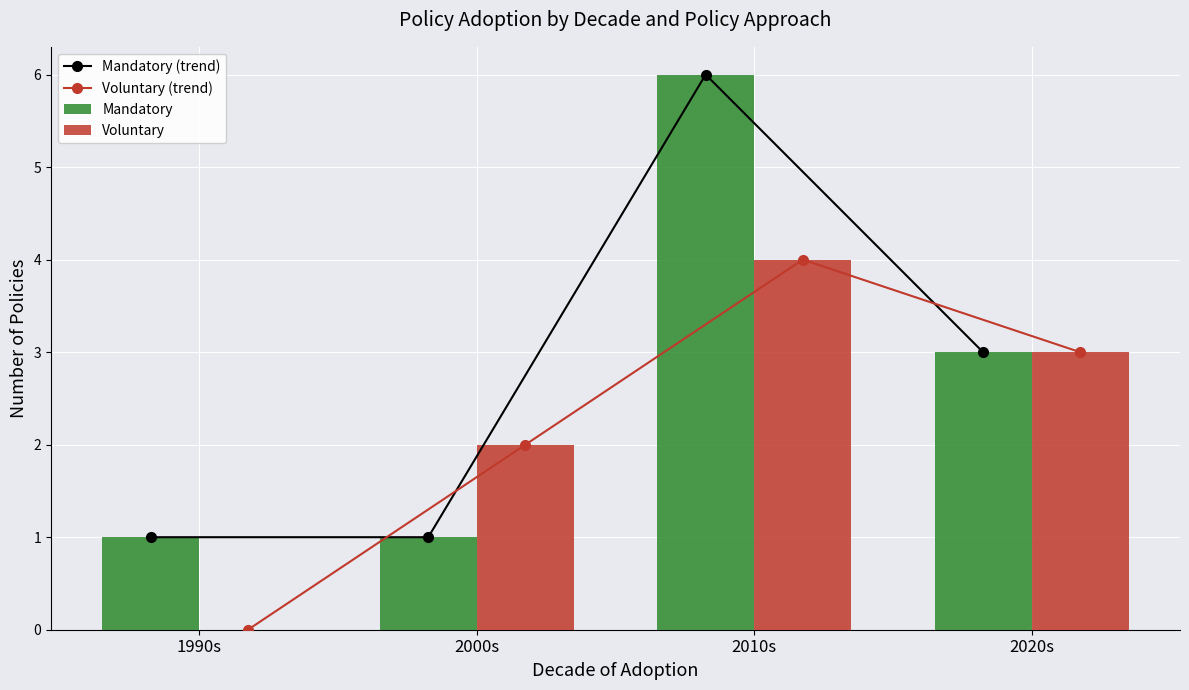

Reading left to right, extract all data points from this chart.

Mandatory (trend): 1990s=1	2000s=1	2010s=6	2020s=3
Voluntary (trend): 1990s=0	2000s=2	2010s=4	2020s=3
Mandatory: 1990s=1	2000s=1	2010s=6	2020s=3
Voluntary: 1990s=0	2000s=2	2010s=4	2020s=3